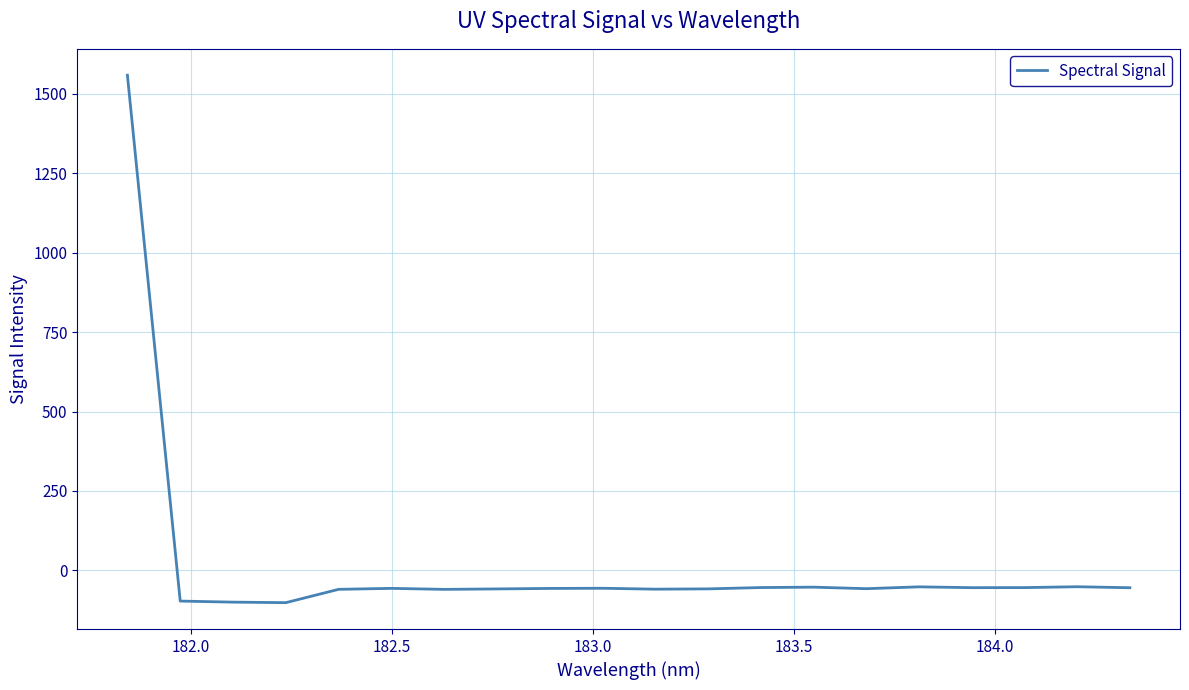

What is the difference between the maximum and minimum values?

1660.5